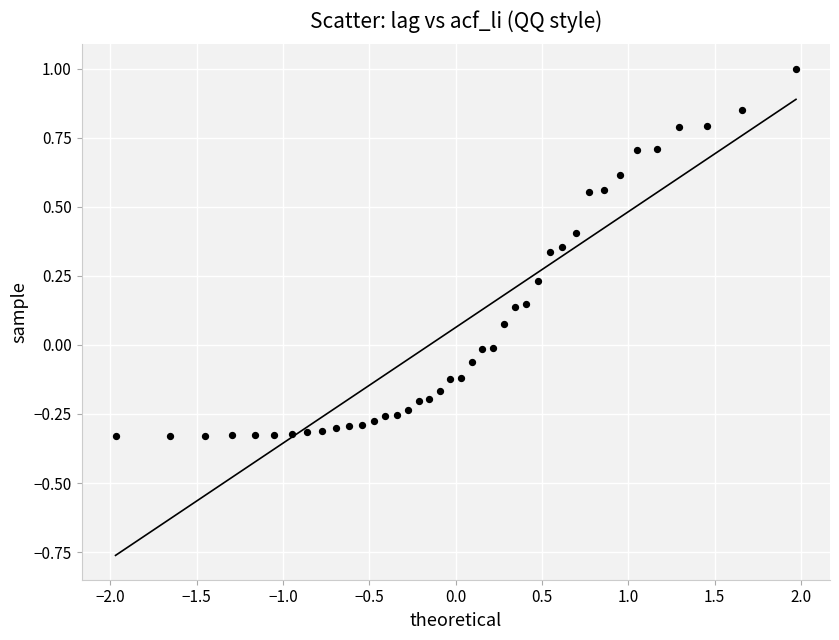

What is the range of X values (max minus min)?

3.9